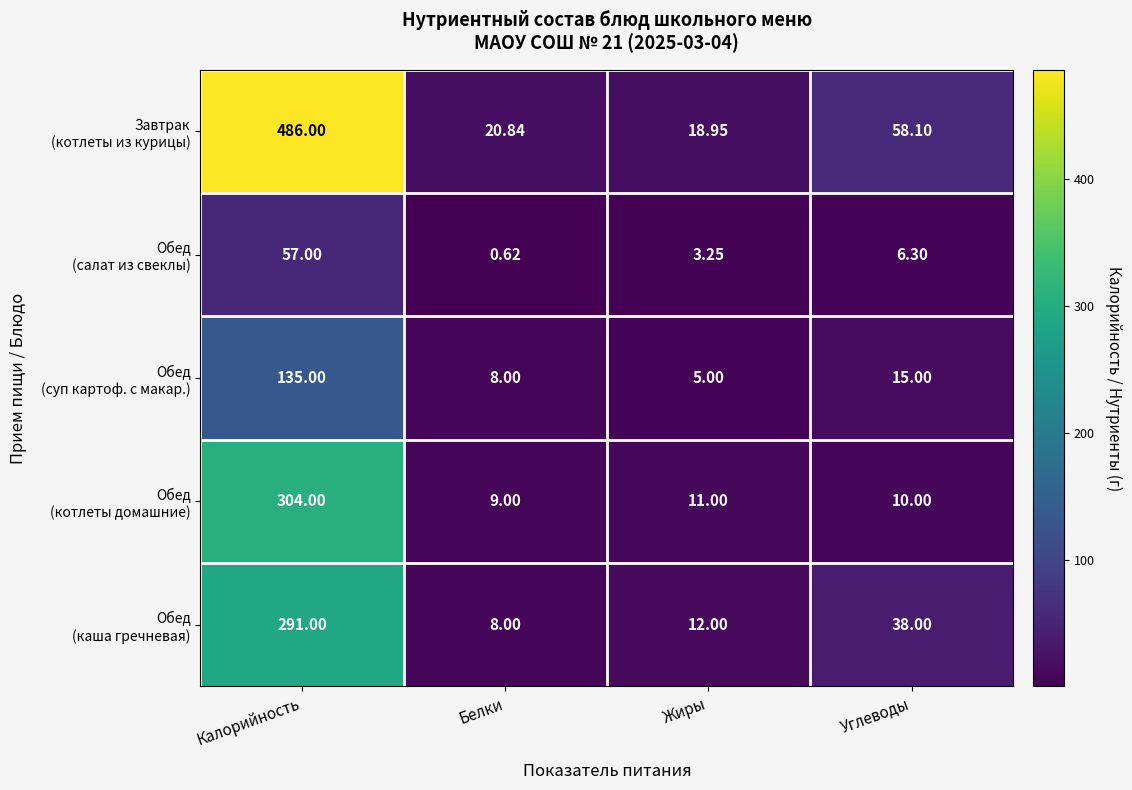

At which category is the sum across all series the highest?

Калорийность